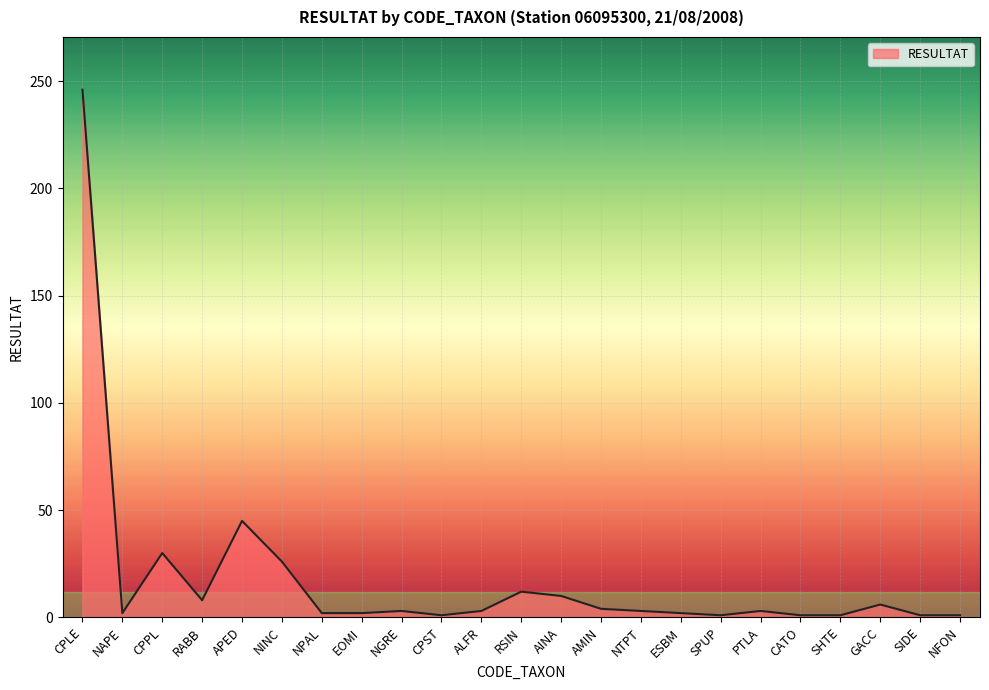

The value at CPLE is 246. True or false?

True